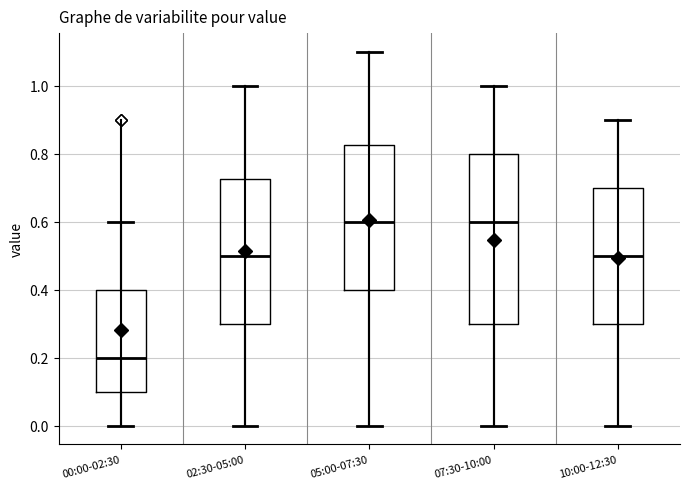

Reading left to right, transcribe this box plot: for each box, give where its median line is, the range the box spans, and where its two whiskers end, as read against the y-axis. The values are not printed on the chart, so give them approximately, as read against the axis.

00:00-02:30: median 0.20, box 0.10 to 0.40, whiskers 0.00 to 0.60
02:30-05:00: median 0.50, box 0.30 to 0.72, whiskers 0.00 to 1.00
05:00-07:30: median 0.60, box 0.40 to 0.82, whiskers 0.00 to 1.10
07:30-10:00: median 0.60, box 0.30 to 0.80, whiskers 0.00 to 1.00
10:00-12:30: median 0.50, box 0.30 to 0.70, whiskers 0.00 to 0.90